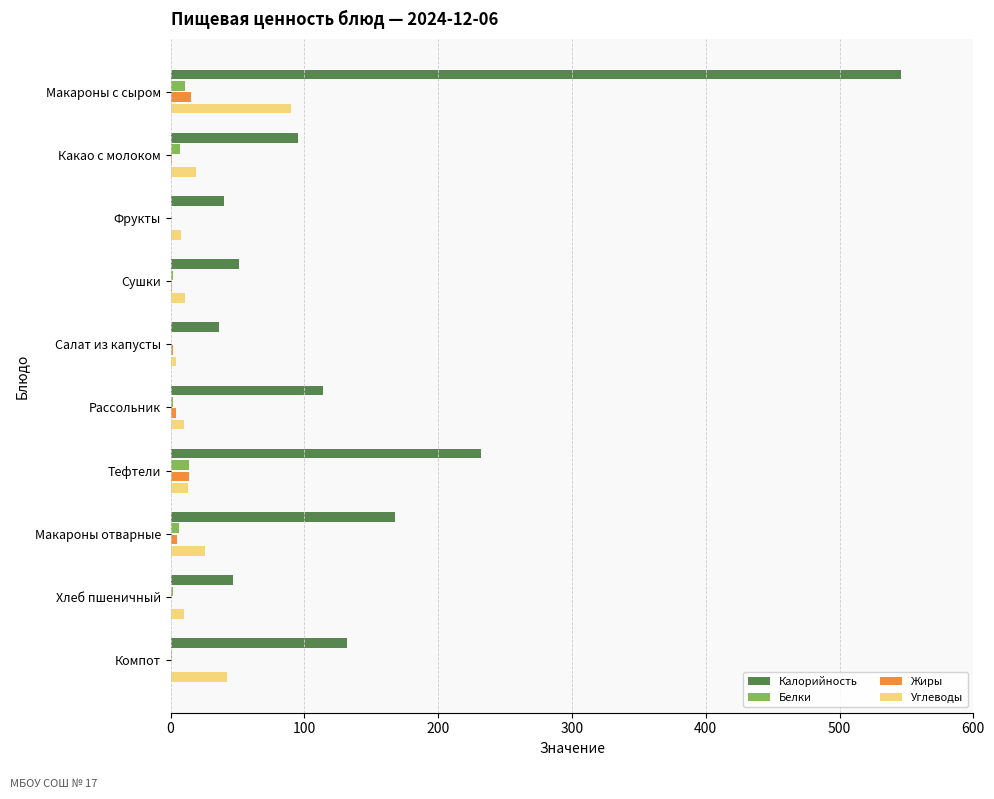

What is the maximum value shown in the chart?

546